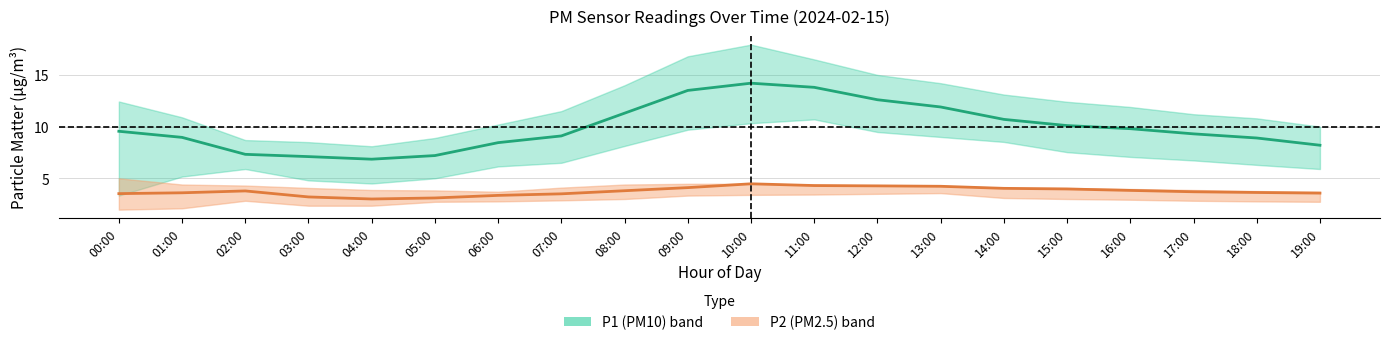

What is the sum of all P2_upper values?

83.1